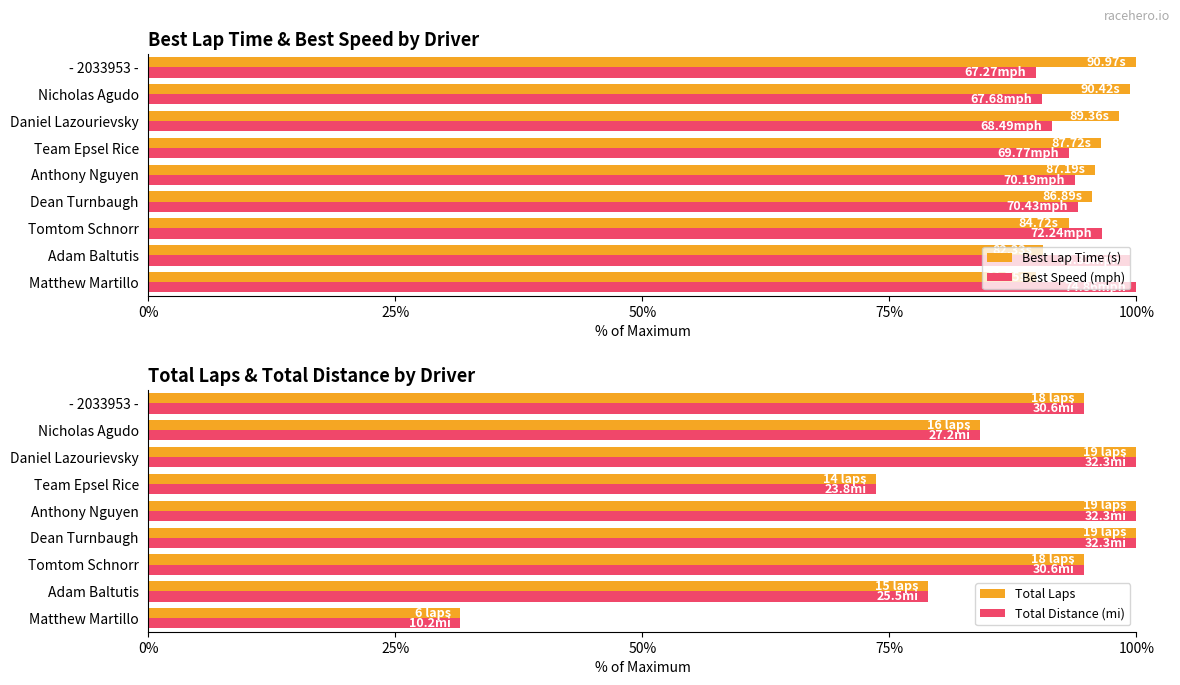

The Best Lap Time (s) series shows 93.1 at Tomtom Schnorr. True or false?

True